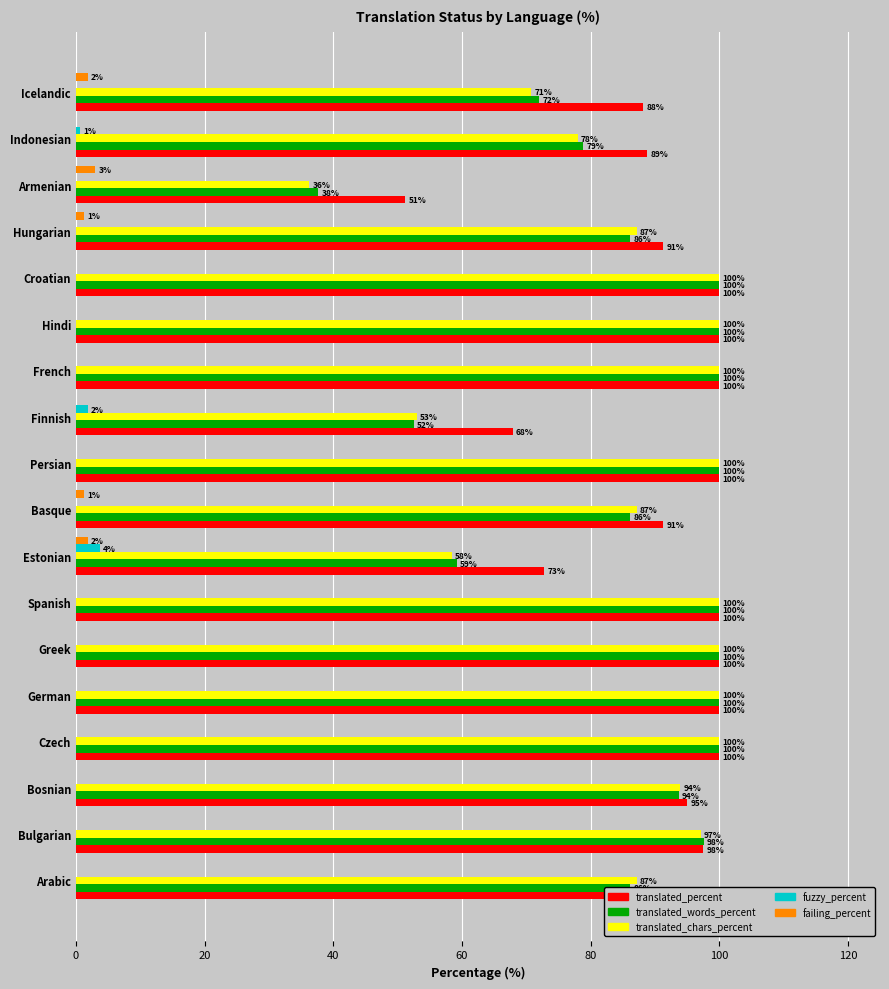

The value of failing_percent at Arabic is 0.0. True or false?

True